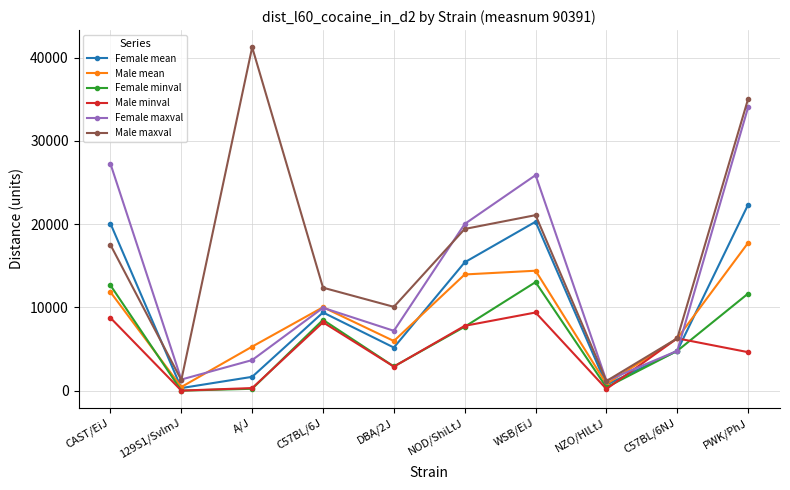

Read the Female minval value at WSB/EiJ.

13041.0